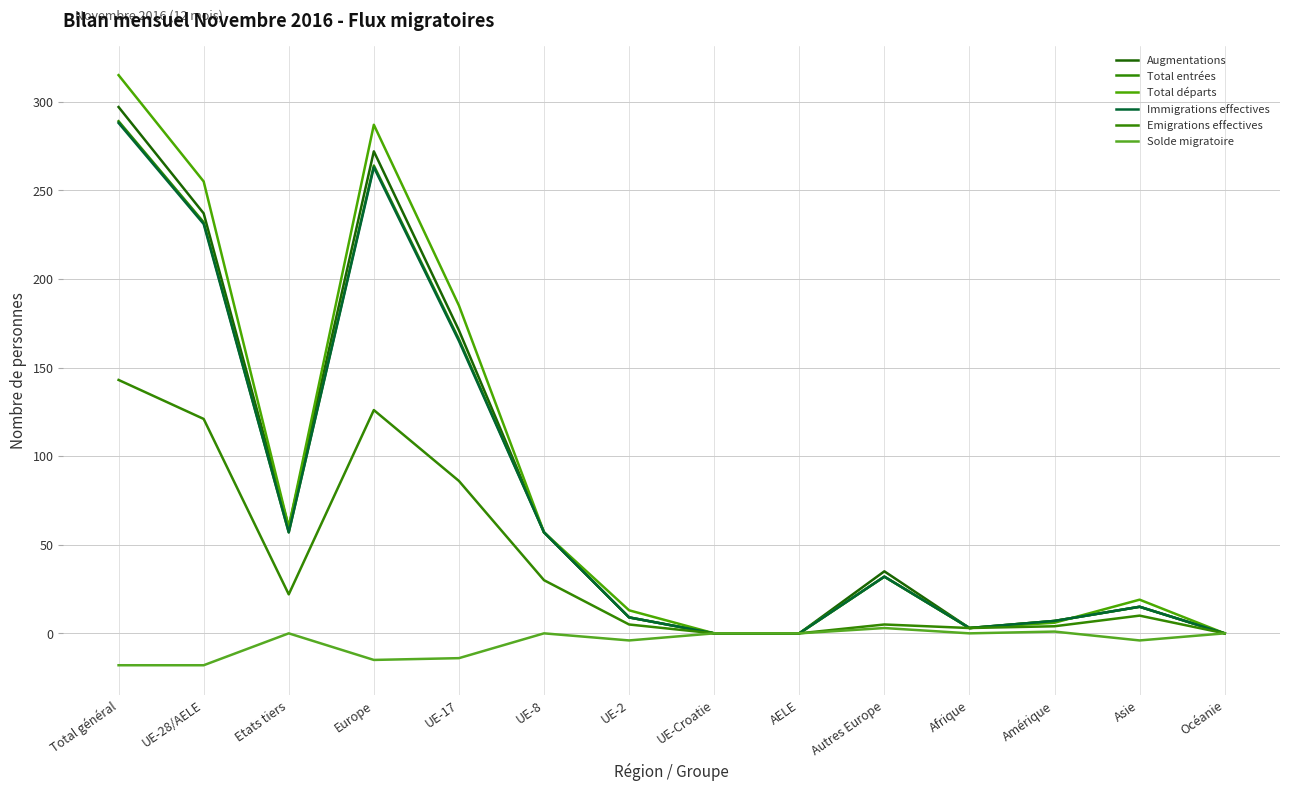

True or false: Solde migratoire and Emigrations effectives cross at least once.

False